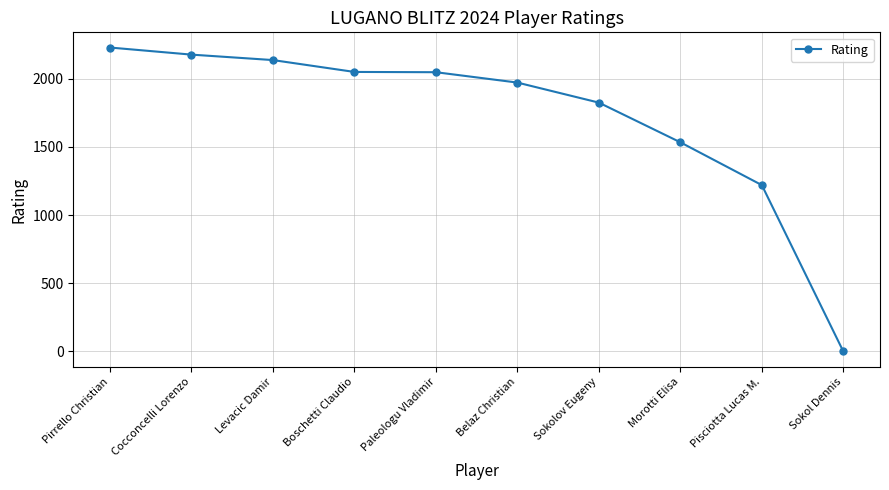

What is the change in value from Belaz Christian to Pisciotta Lucas M.?

-752